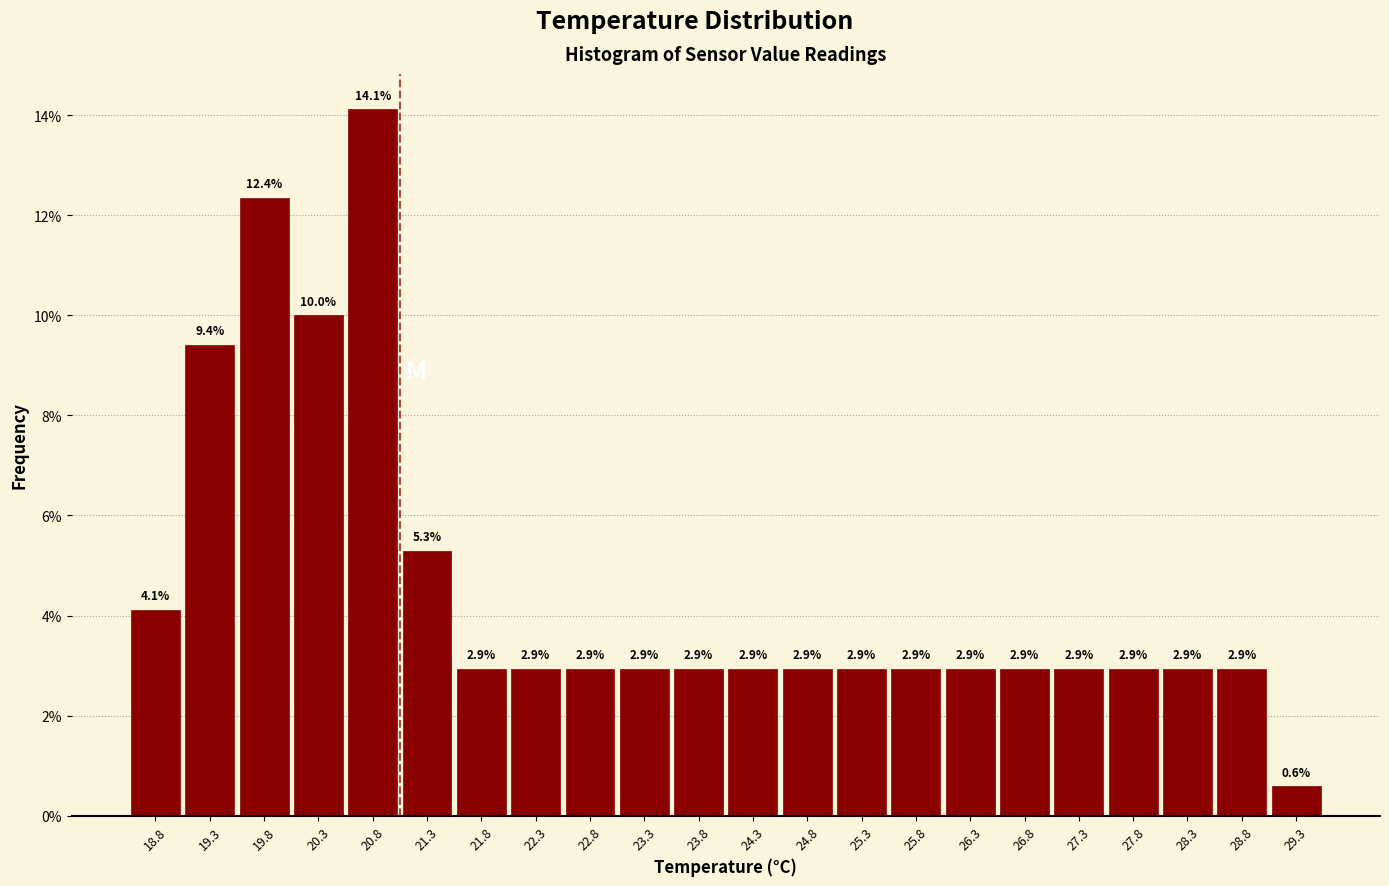

Over which range of the x-axis is the bar tallest?

20.55 to 21.05